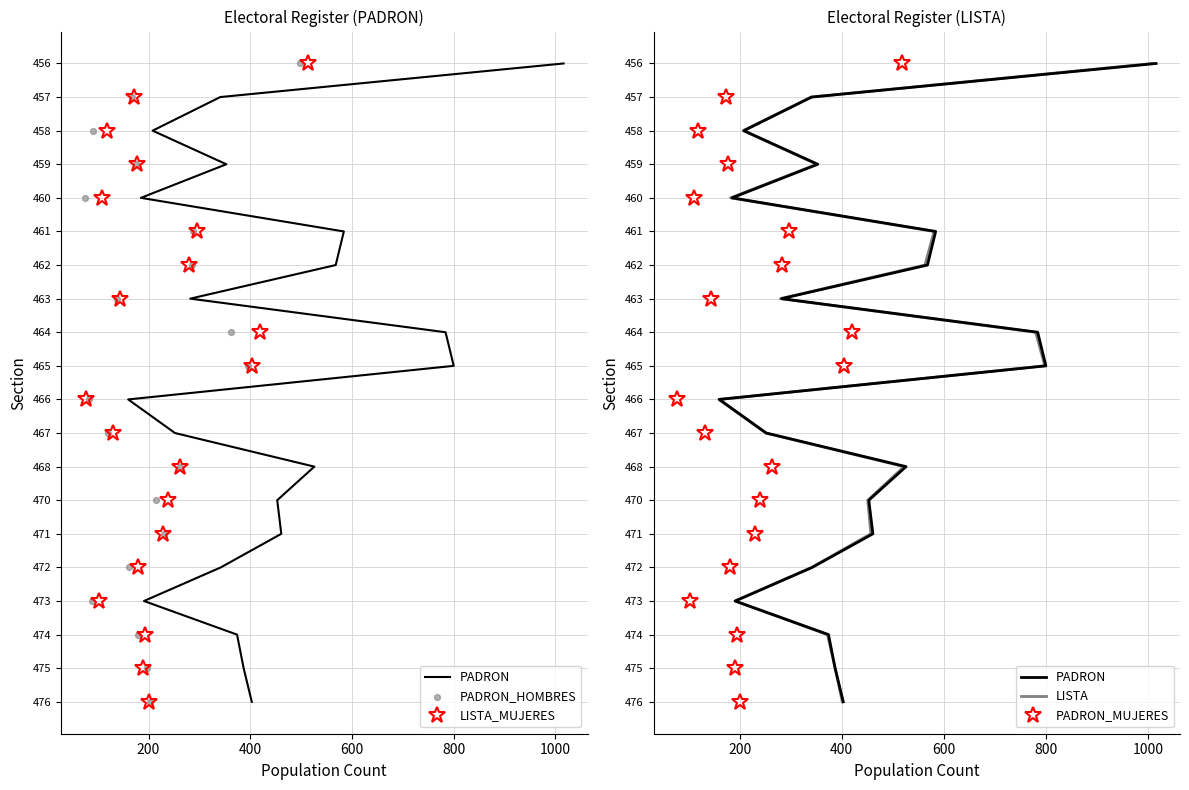

What is the total value across all series at 600?

15